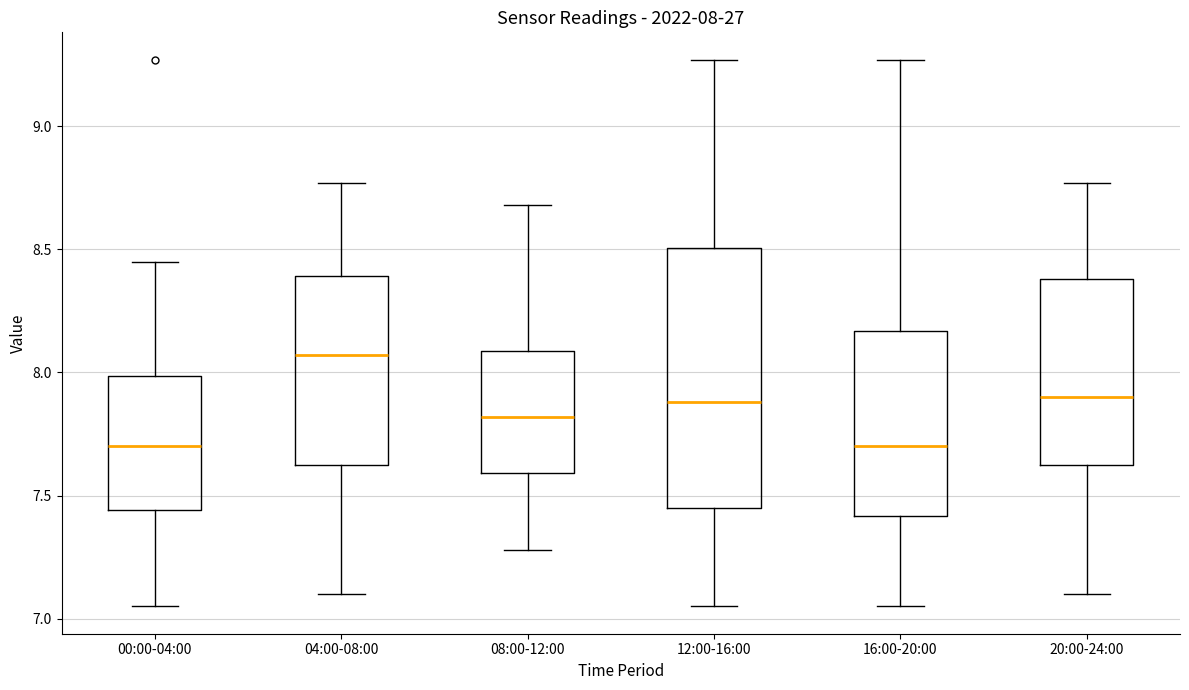

Comparing the boxes themselves (not the whiskers), which one is the tallest?

12:00-16:00